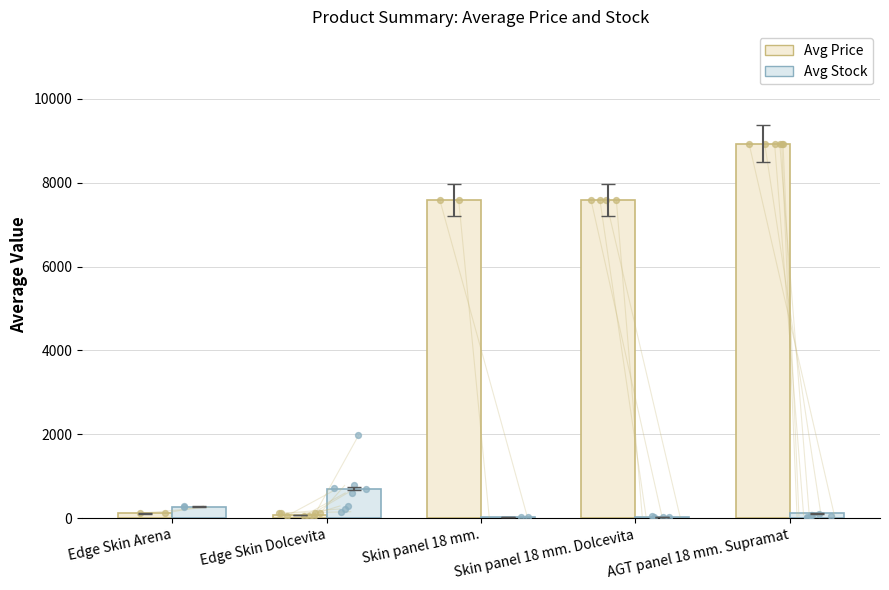

What is the total value across all series at Skin panel 18 mm. Dolcevita?

7627.0